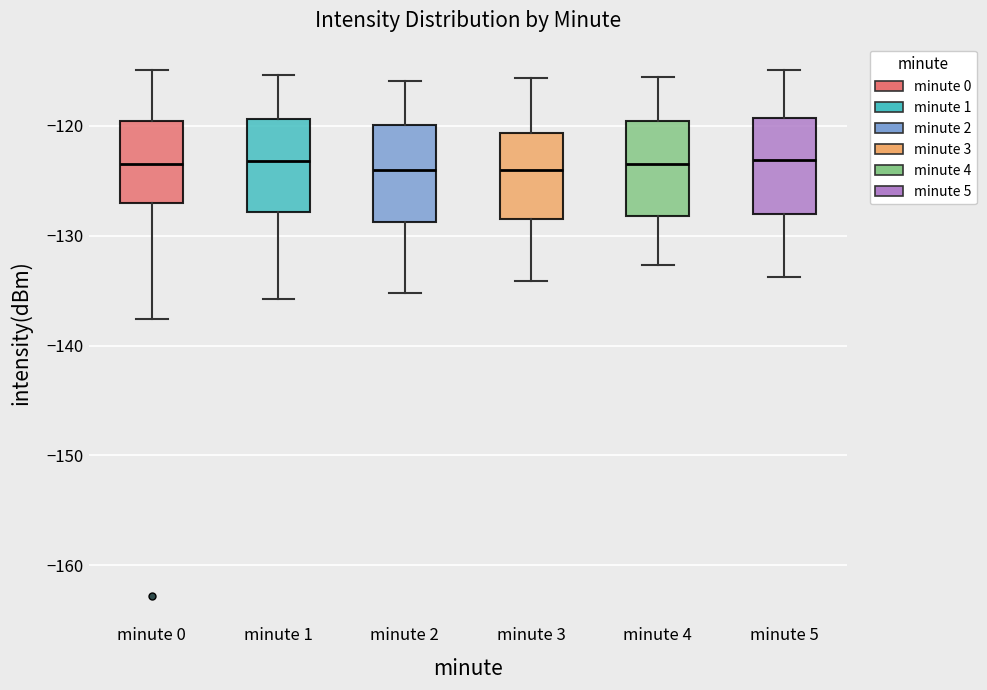

Reading left to right, read every box against the y-axis: the position of its median line, the range the box covers, and the ends of its whiskers. The values are not printed on the chart, so give them approximately, as read against the axis.

minute 0: median -123, box -127 to -120, whiskers -138 to -115
minute 1: median -123, box -128 to -119, whiskers -136 to -115
minute 2: median -124, box -129 to -120, whiskers -135 to -116
minute 3: median -124, box -128 to -121, whiskers -134 to -116
minute 4: median -123, box -128 to -120, whiskers -133 to -115
minute 5: median -123, box -128 to -119, whiskers -134 to -115